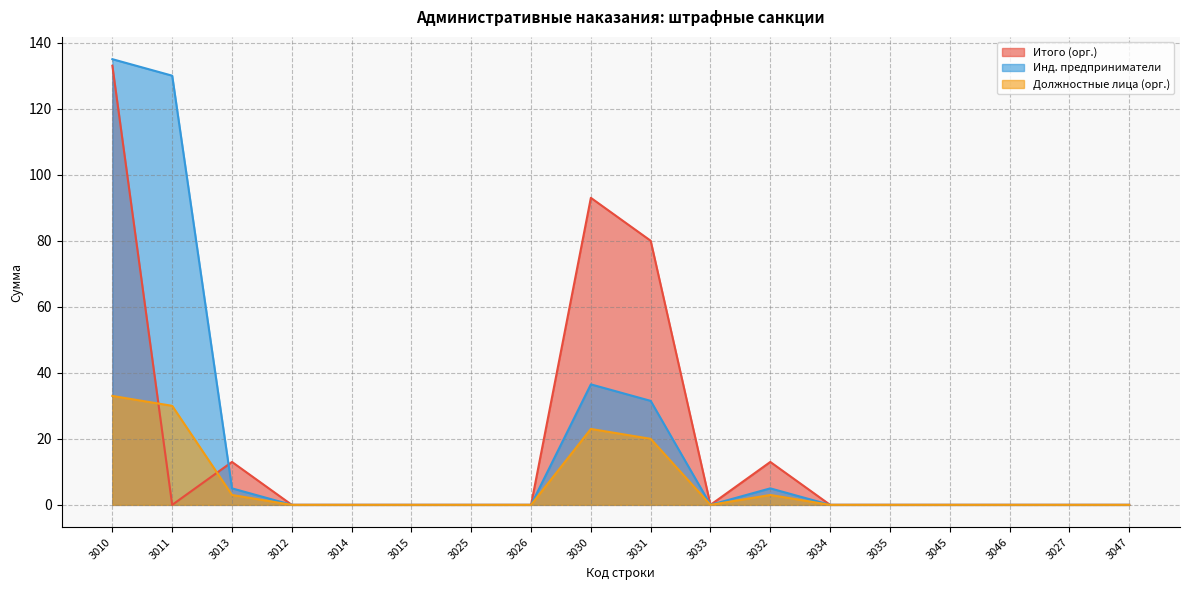

Reading left to right, transcribe all the data shown in this chart.

Итого (орг.): 3010=133.0	3011=0.0	3013=13.0	3012=0.0	3014=0.0	3015=0.0	3025=0.0	3026=0.0	3030=93.0	3031=80.0	3033=0.0	3032=13.0	3034=0.0	3035=0.0	3045=0.0	3046=0.0	3027=0.0	3047=0.0
Инд. предприниматели: 3010=135.0	3011=130.0	3013=5.0	3012=0.0	3014=0.0	3015=0.0	3025=0.0	3026=0.0	3030=36.5	3031=31.5	3033=0.0	3032=5.0	3034=0.0	3035=0.0	3045=0.0	3046=0.0	3027=0.0	3047=0.0
Должностные лица (орг.): 3010=33.0	3011=30.0	3013=3.0	3012=0.0	3014=0.0	3015=0.0	3025=0.0	3026=0.0	3030=23.0	3031=20.0	3033=0.0	3032=3.0	3034=0.0	3035=0.0	3045=0.0	3046=0.0	3027=0.0	3047=0.0